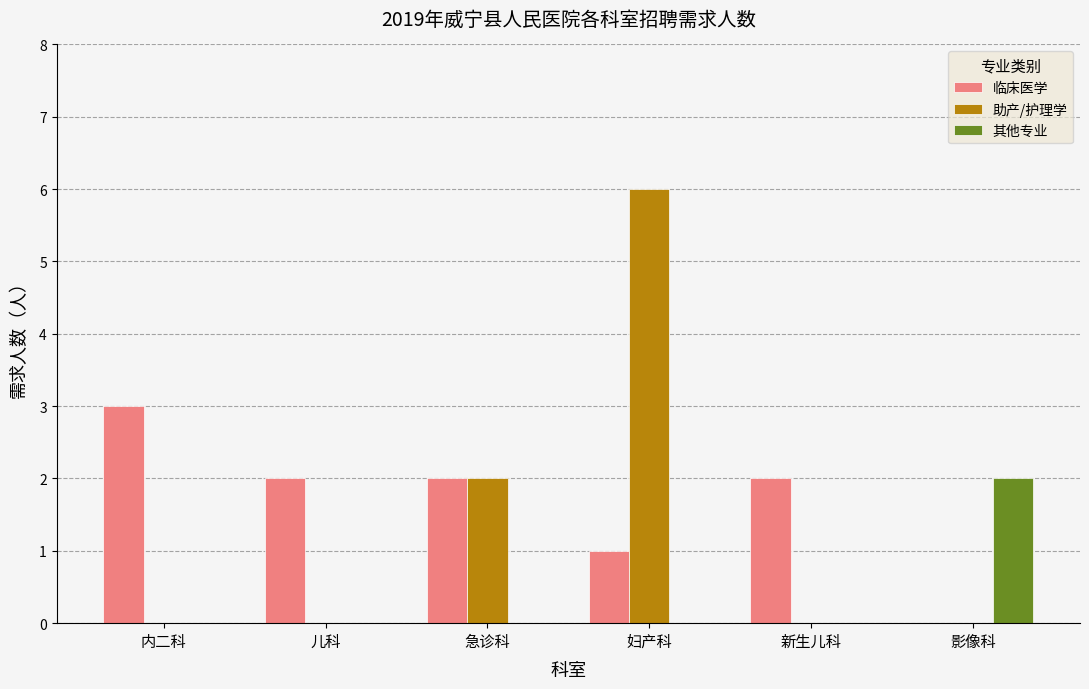

Is the value of 临床医学 at 急诊科 greater than the value of 助产/护理学 at 内二科?

Yes